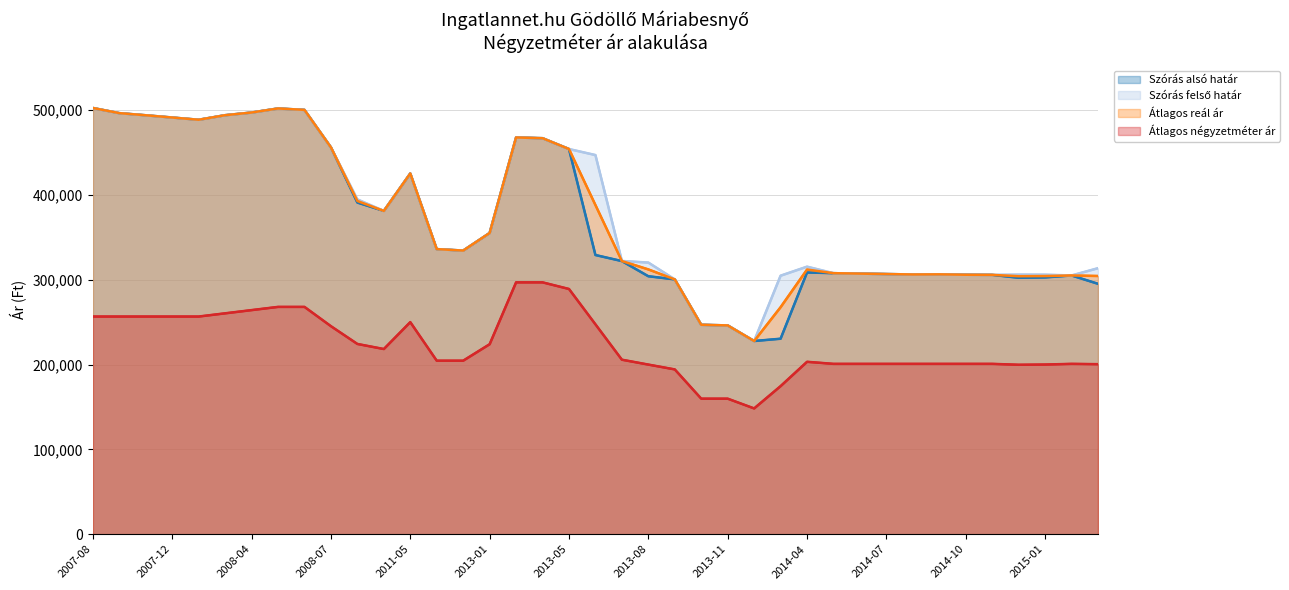

What is the average value of the Átlagos négyzetméter ár series?

222985